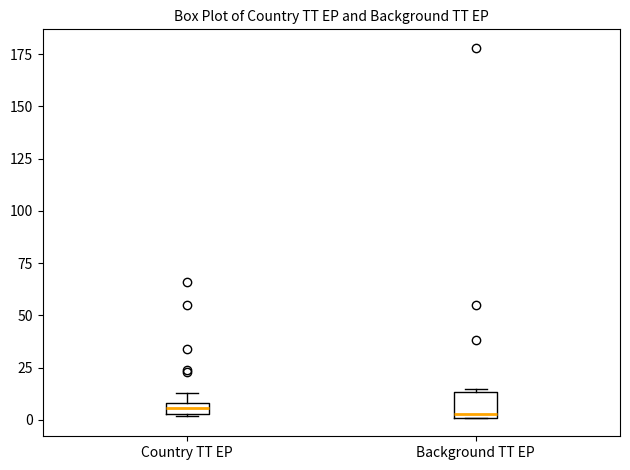

Where is the lower edge of the box for Country TT EP on the y-axis? The values are not printed on the chart, so give them approximately, as read against the axis.

5